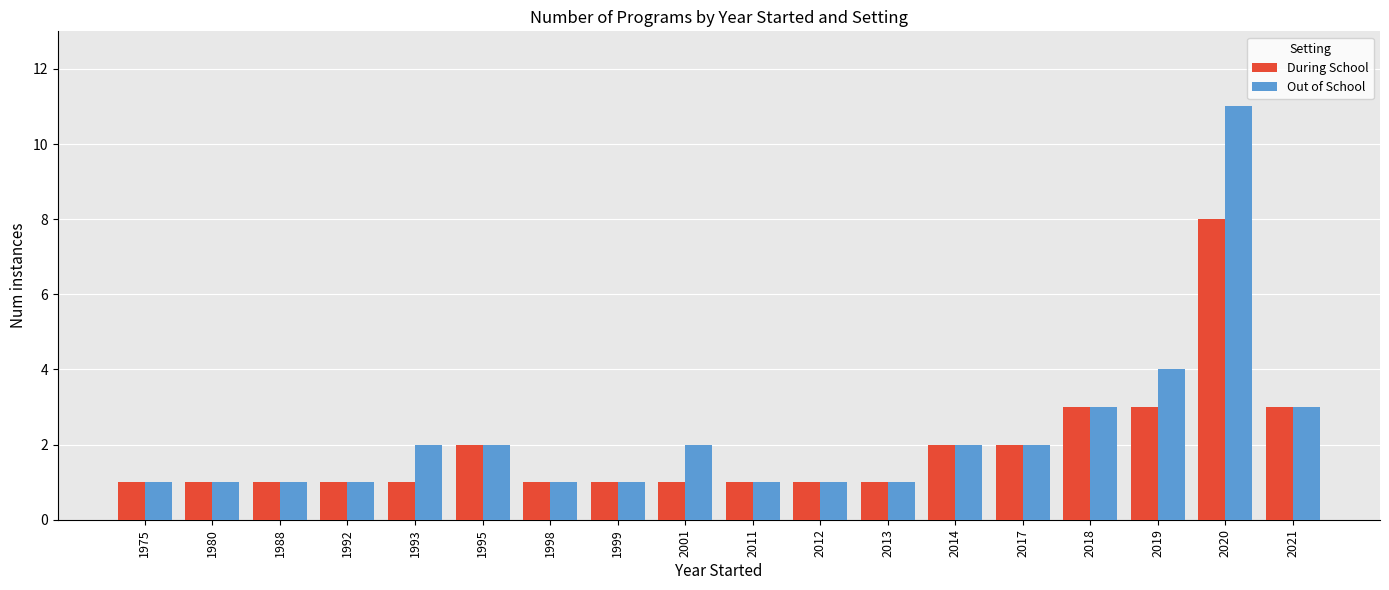

Which series changed the most between 1988 and 2019?

Out of School